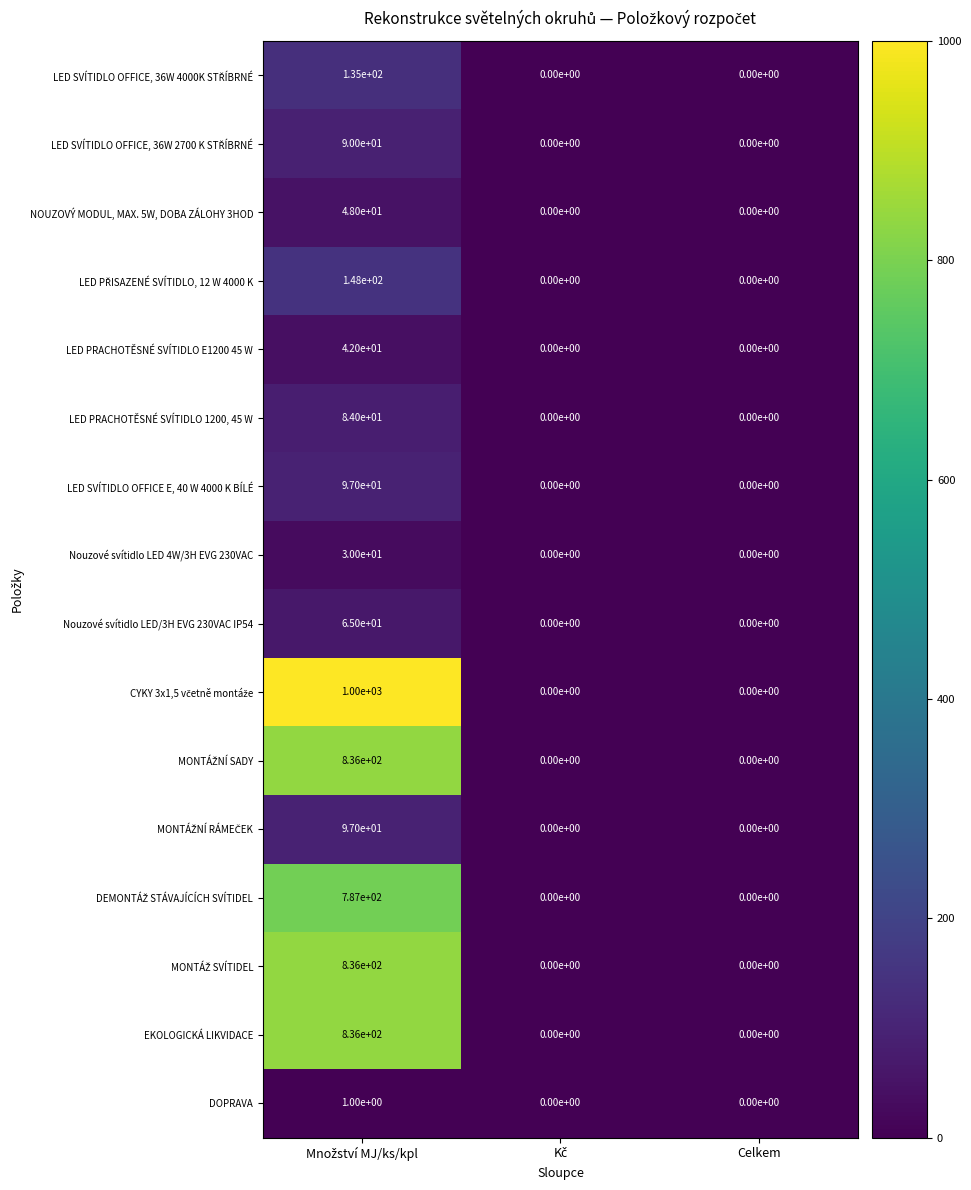

Is it true that LED SVÍTIDLO OFFICE E, 40 W 4000 K BÍLÉ equals 0 at Celkem?

True